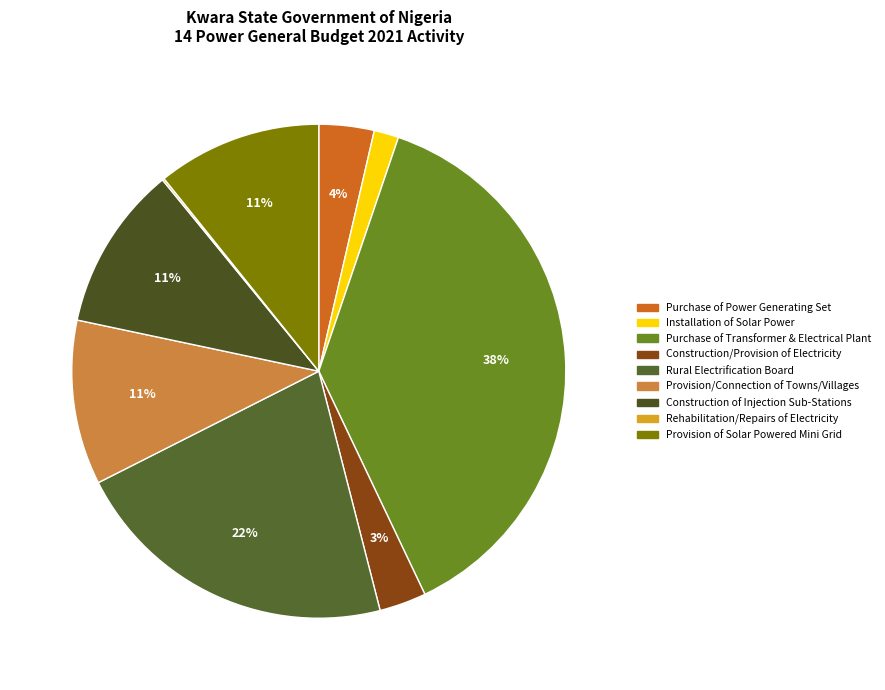

The Construction of Injection Sub-Stations slice represents 21% of the pie. True or false?

False